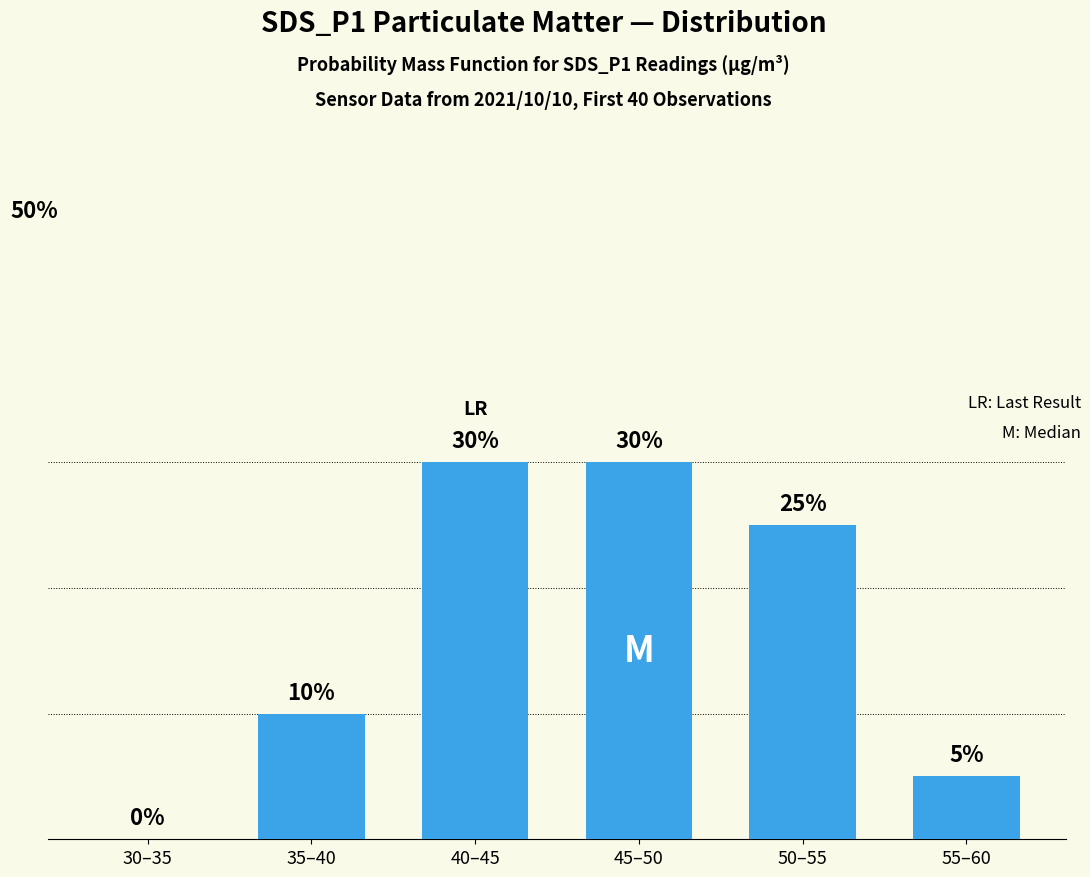

At which label does the data first exceed 25?

40–45